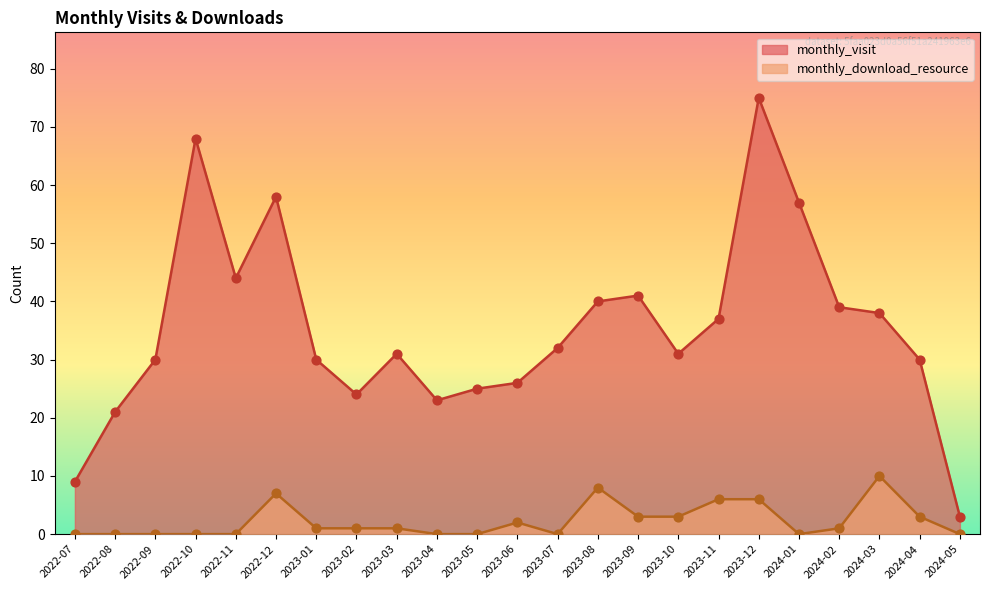

At how many categories does at least one series exceed 5?

22